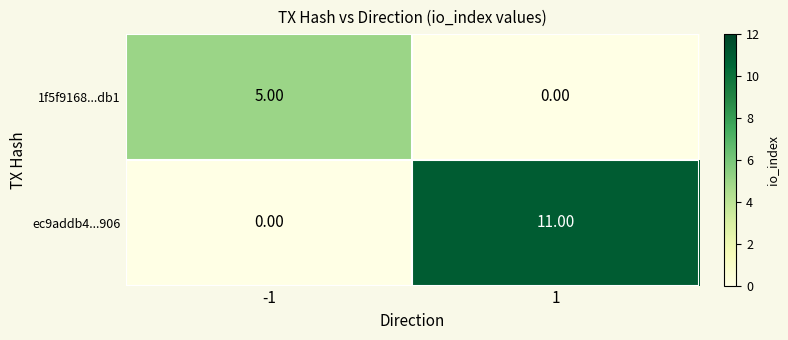

What is the difference between the ec9addb4...906 values at 1 and -1?

11